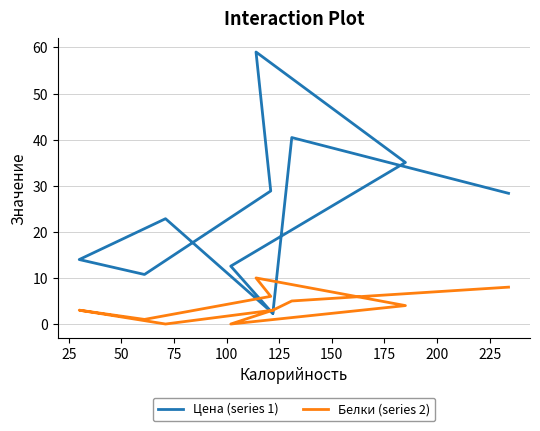

How many intersections are there between Цена (series 1) and Белки (series 2)?

3